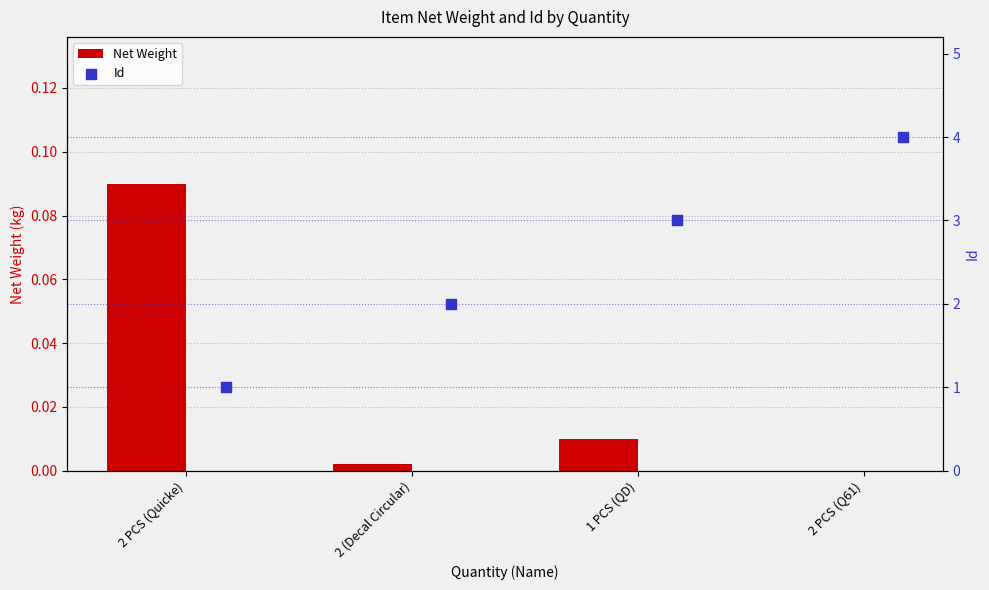

Which series contains the highest Y value?

Id